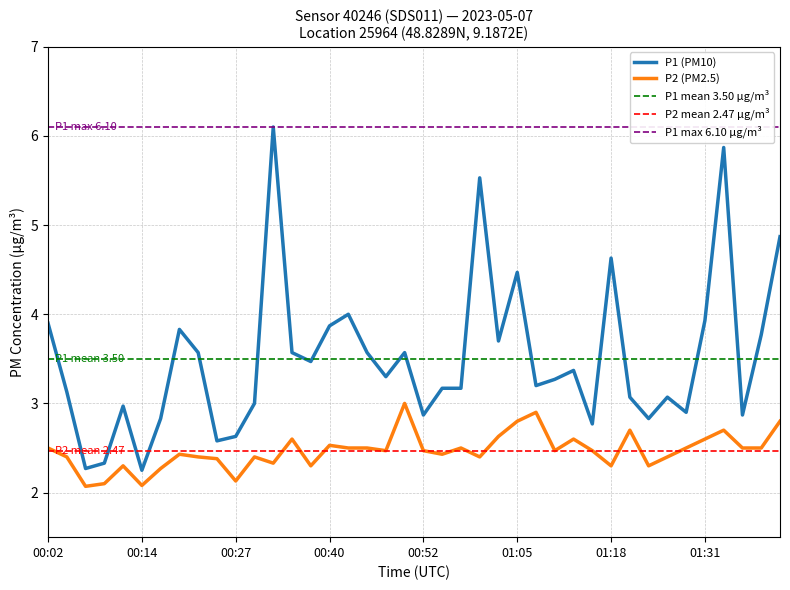

What is the spread (max minus min) of values at 00:09?

0.2